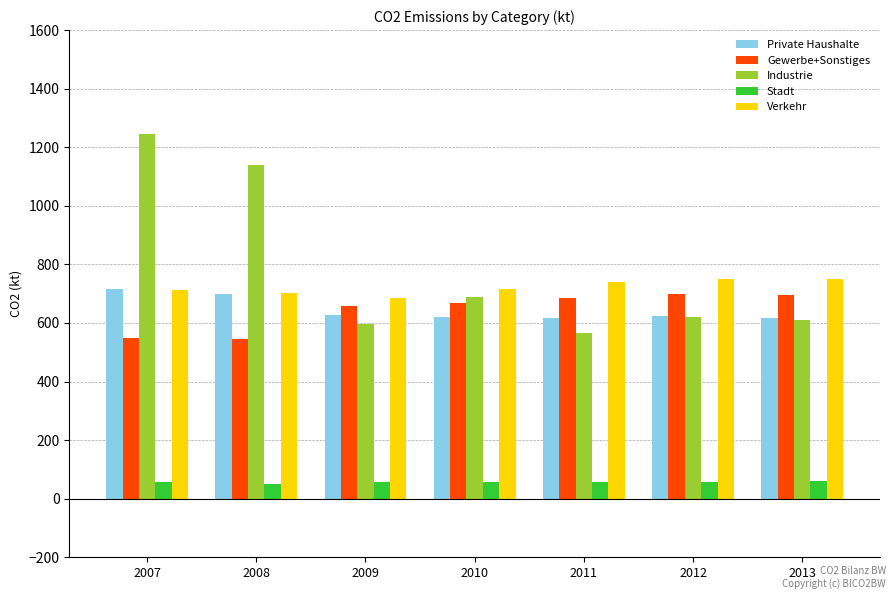

What are all the series names shown in the legend?

Private Haushalte, Gewerbe+Sonstiges, Industrie, Stadt, Verkehr